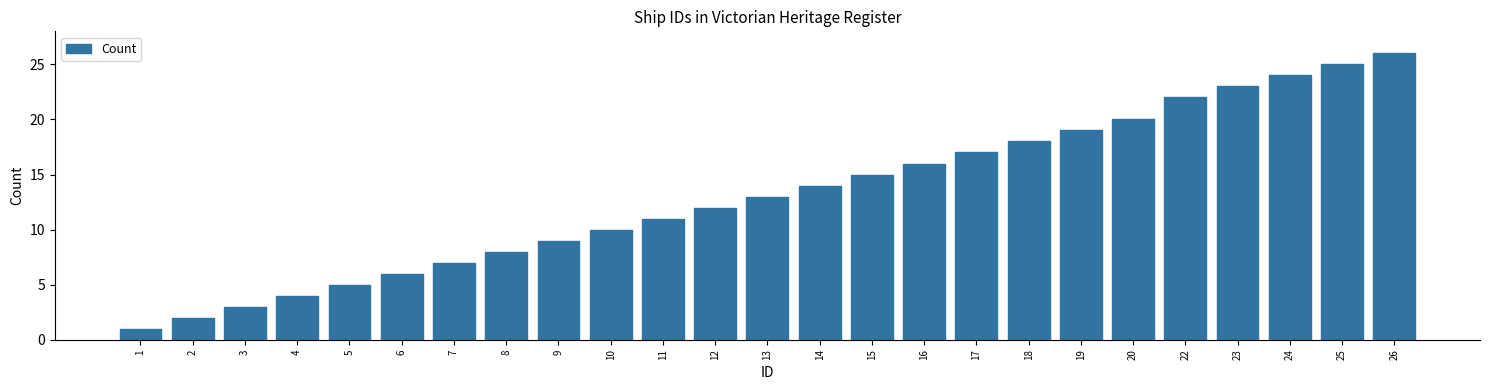

Reading right to left, transcribe all the data shown in this chart.

26	25	24	23	22	20	19	18	17	16	15	14	13	12	11	10	9	8	7	6	5	4	3	2	1